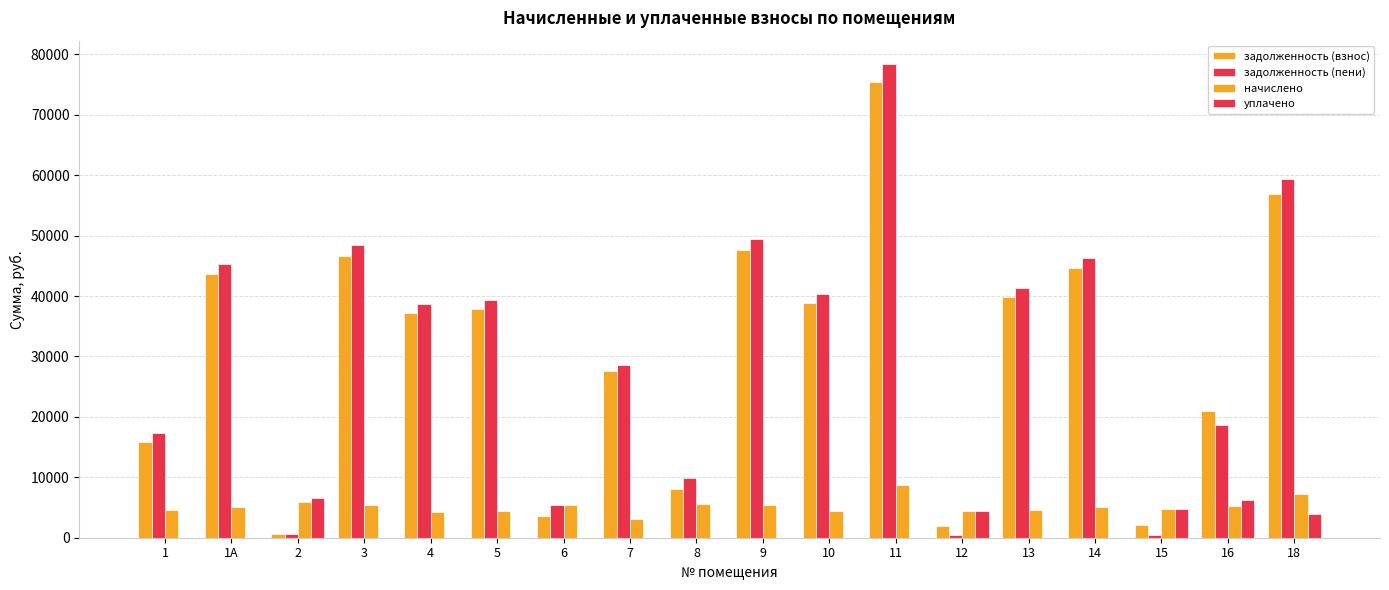

Which series has the widest spread of values?

задолженность (пени)